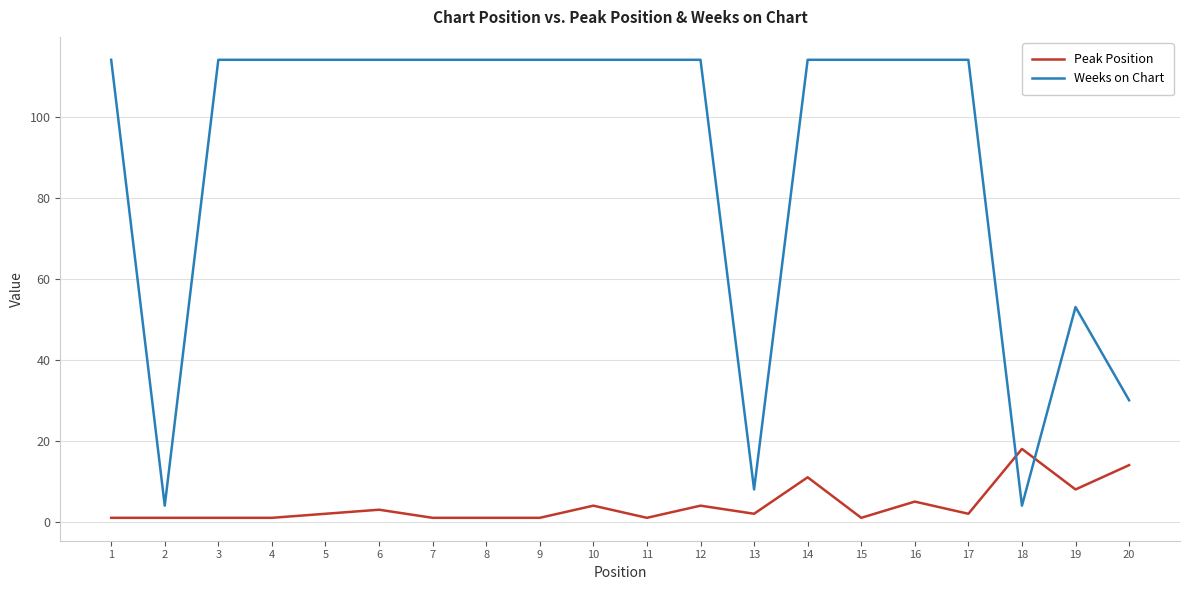

Which series has the widest spread of values?

Weeks on Chart